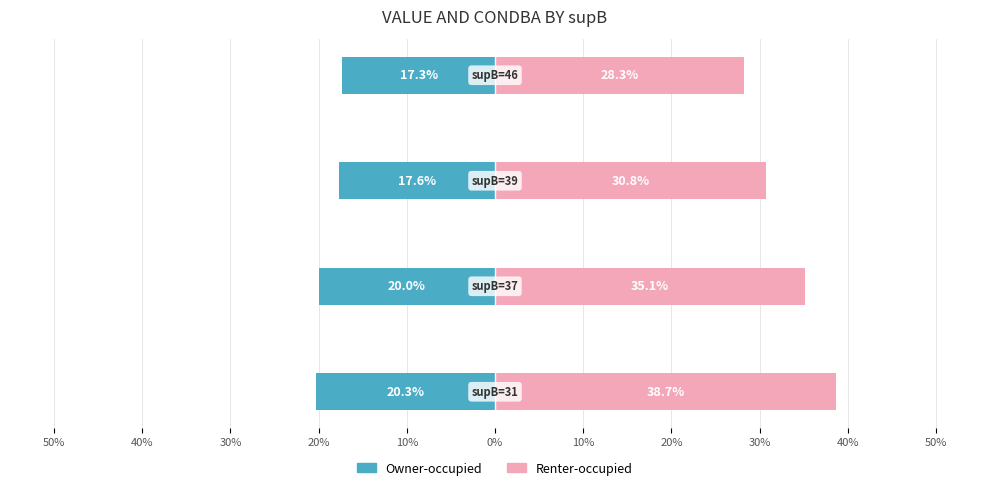

What is the difference between the highest and lowest values at 20%?

0.5